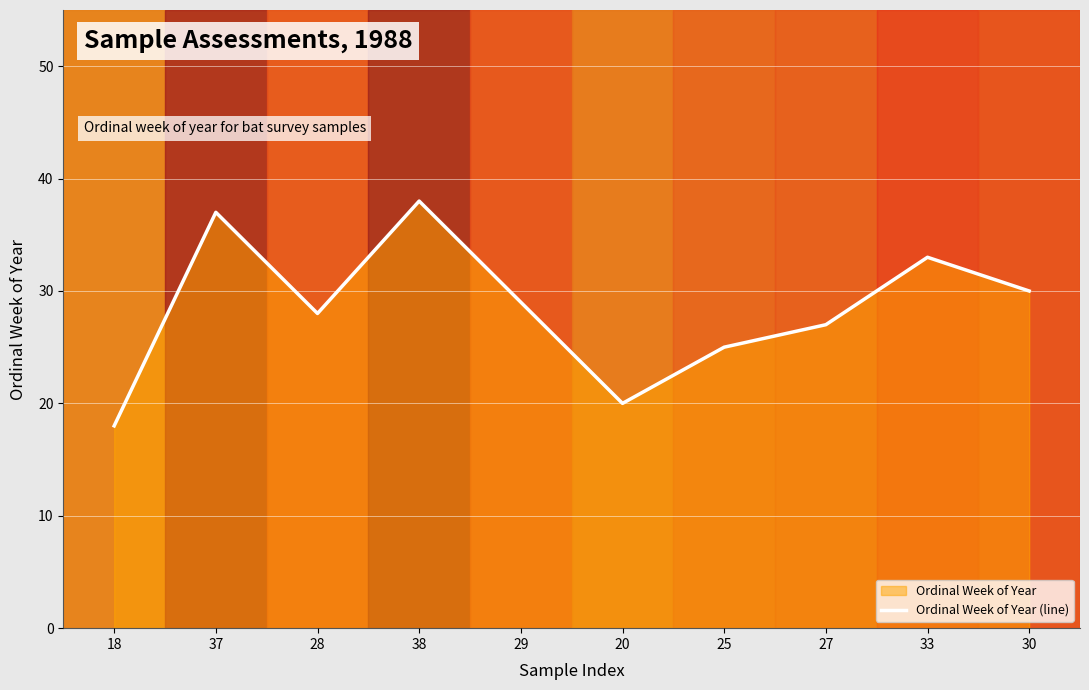

How many values are below 29?

5